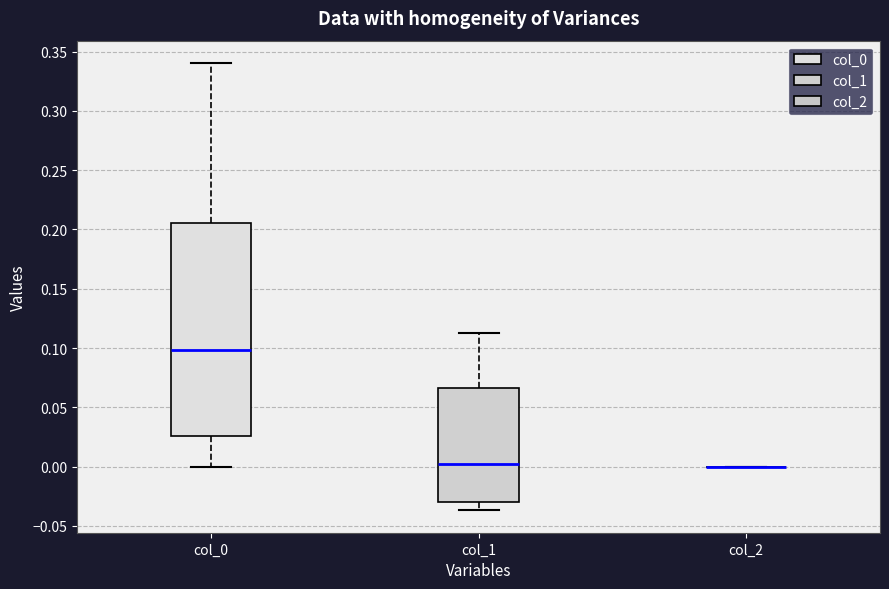

Comparing the boxes themselves (not the whiskers), which one is the tallest?

col_0